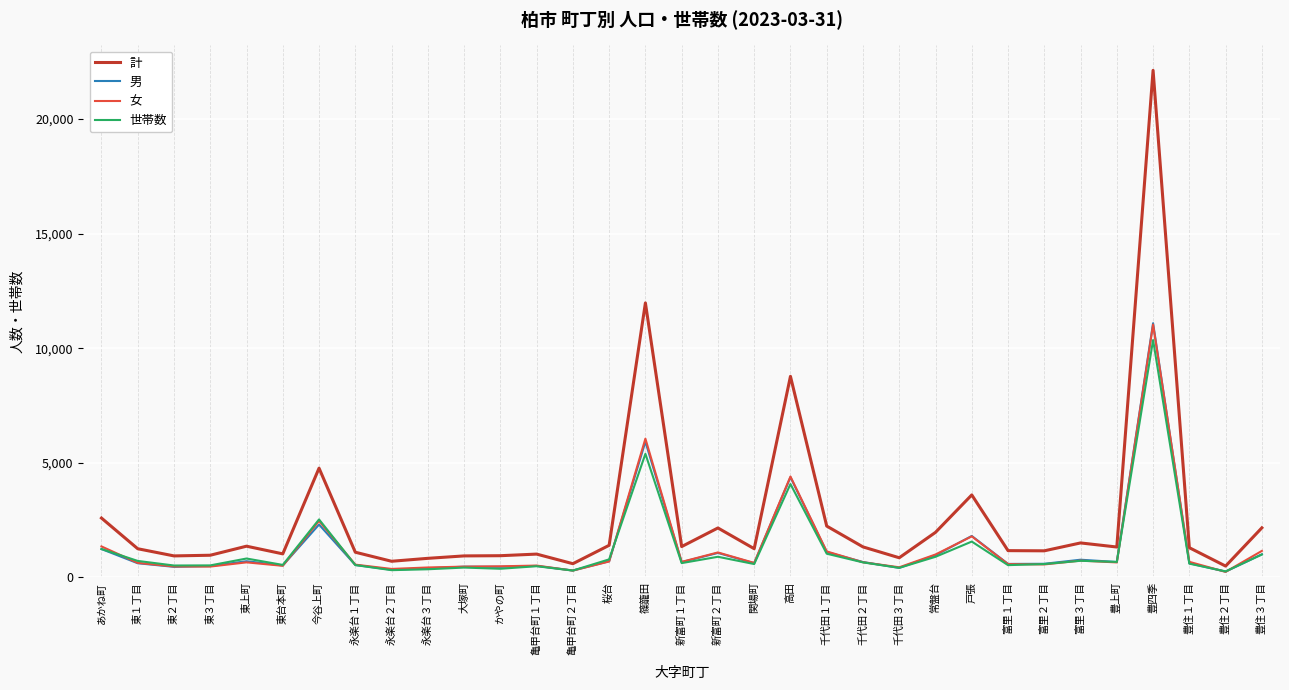

What is the difference between the maximum and minimum values in the 男 series?

10839